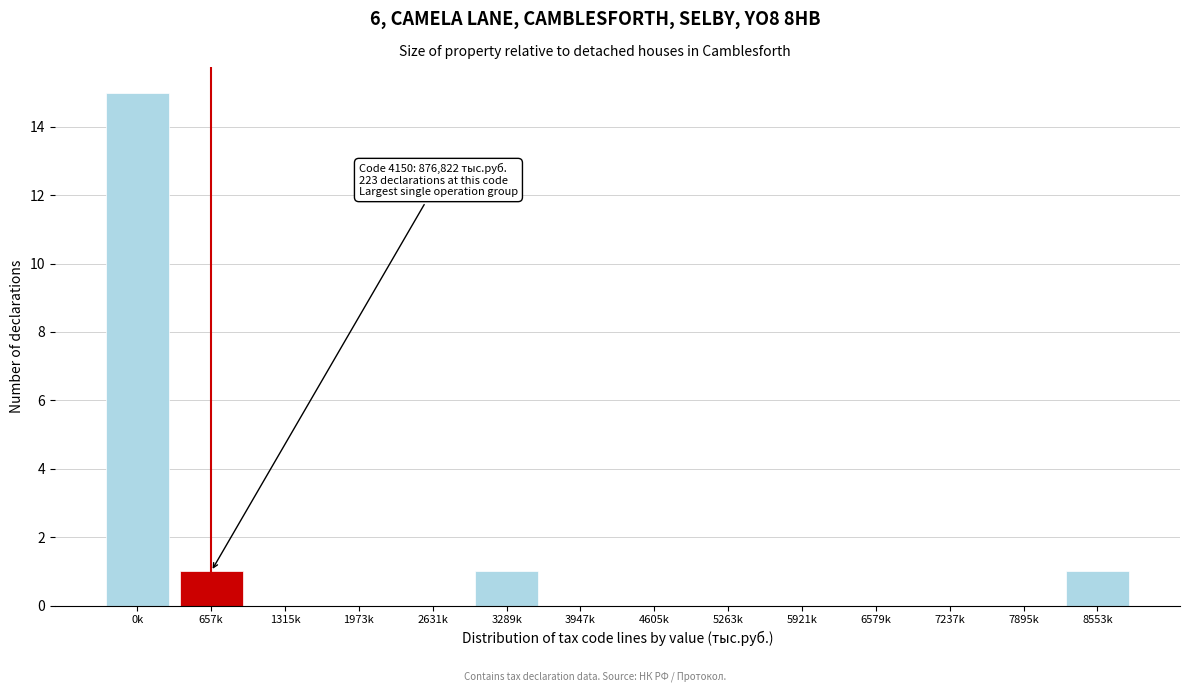

Reading left to right, transcribe all the data shown in this chart.

0k=15	657k=1	1315k=0	1973k=0	2631k=0	3289k=1	3947k=0	4605k=0	5263k=0	5921k=0	6579k=0	7237k=0	7895k=0	8553k=1